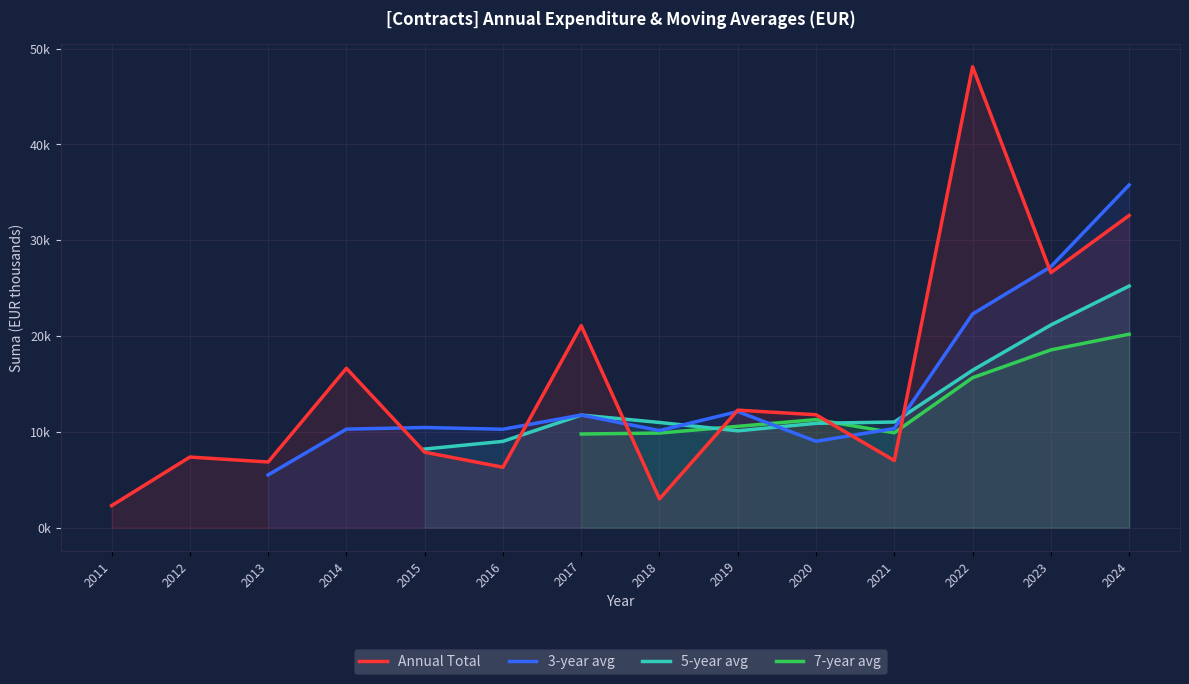

How many lines are shown in the chart?

4